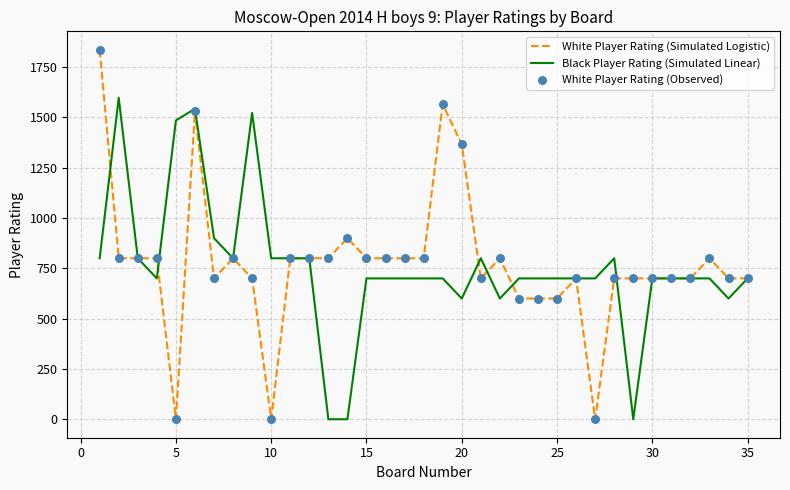

What is the maximum value for White Player Rating (Simulated Logistic)?

1836